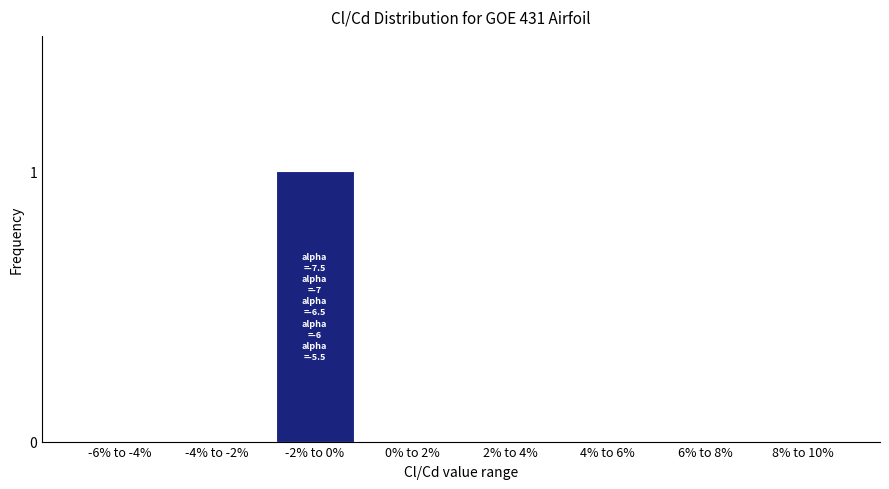

Reading right to left, list all the values displayed in this chart.

8% to 10%=0	6% to 8%=0	4% to 6%=0	2% to 4%=0	0% to 2%=0	-2% to 0%=1	-4% to -2%=0	-6% to -4%=0